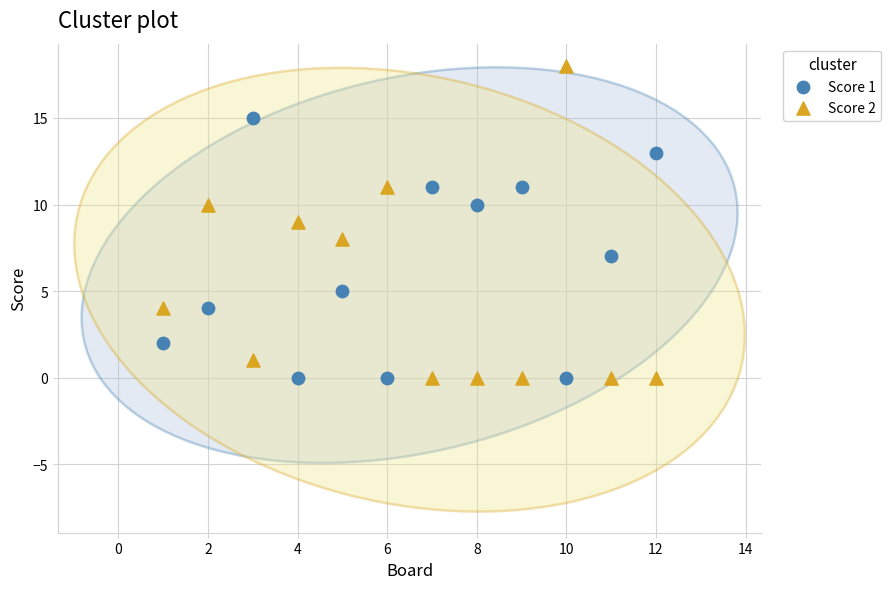

Which series has the largest Y range (max minus min)?

Score 2